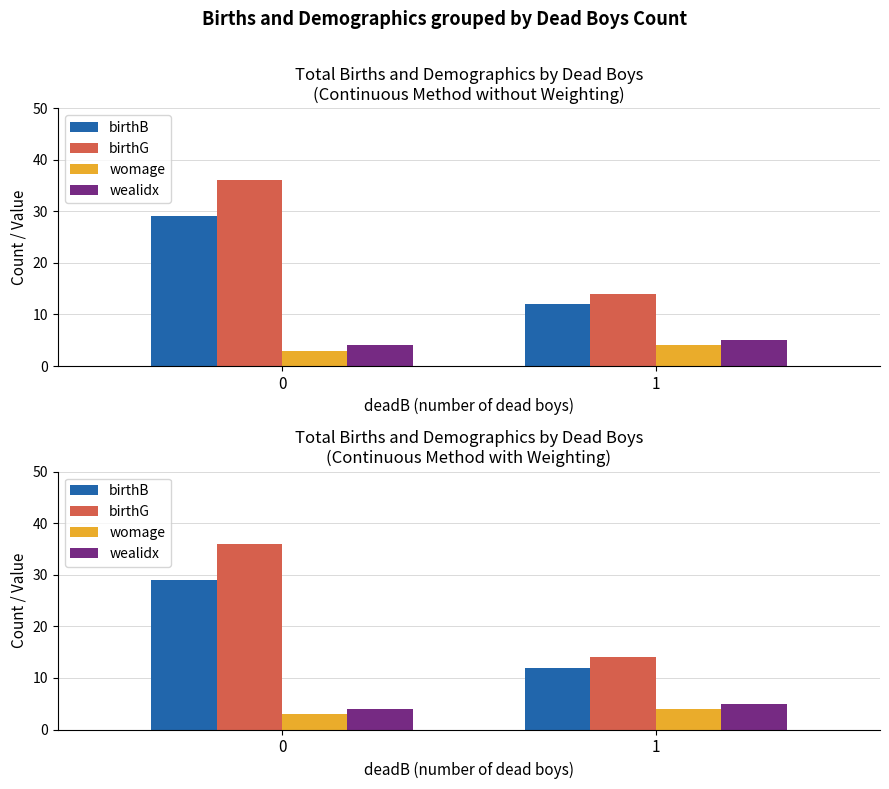

What is the value of the birthG bar at the 2nd from the left?

14